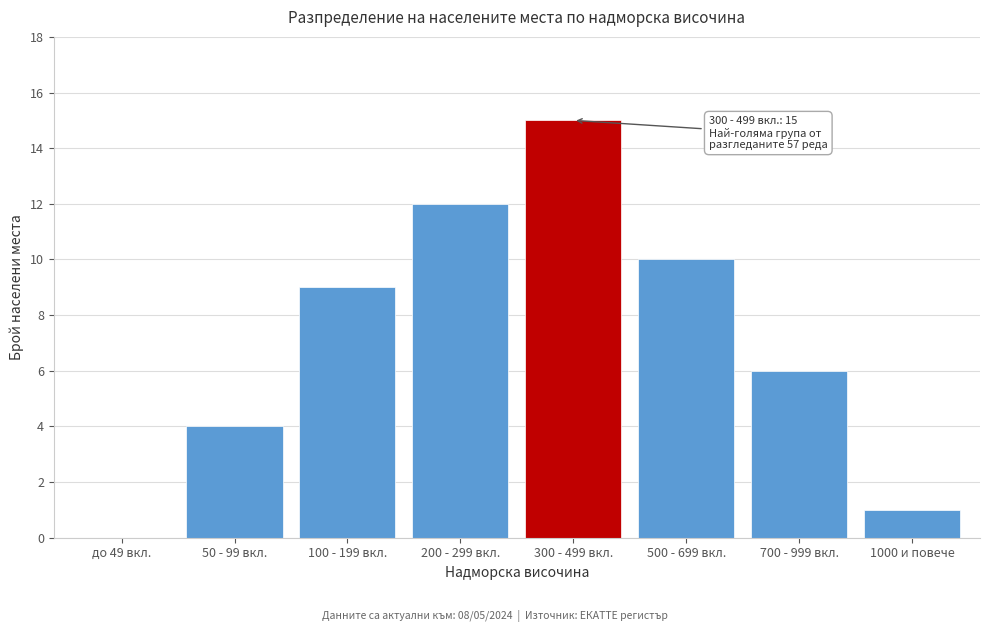

Reading right to left, transcribe all the data shown in this chart.

1000 и повече=1	700 - 999 вкл.=6	500 - 699 вкл.=10	300 - 499 вкл.=15	200 - 299 вкл.=12	100 - 199 вкл.=9	50 - 99 вкл.=4	до 49 вкл.=0